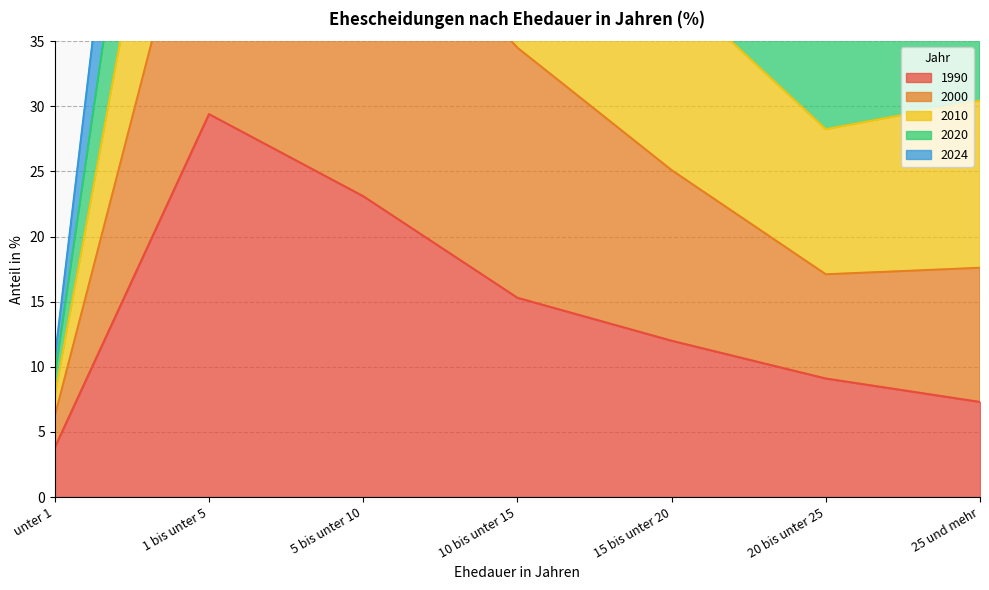

Does the chart have visible grid lines?

Yes